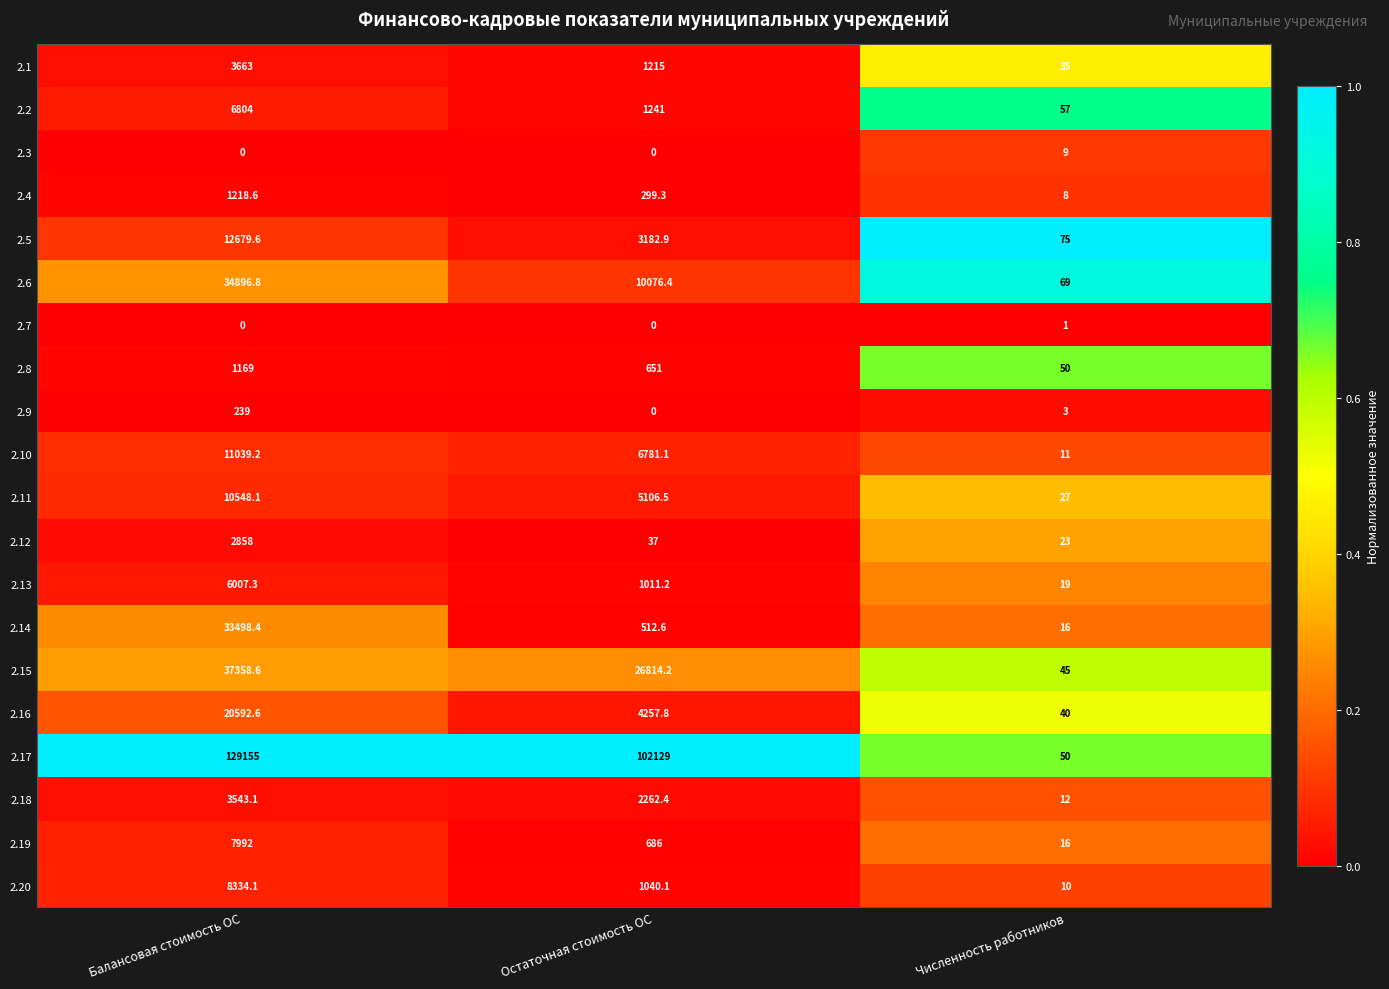

Which series has the widest spread of values?

2.17